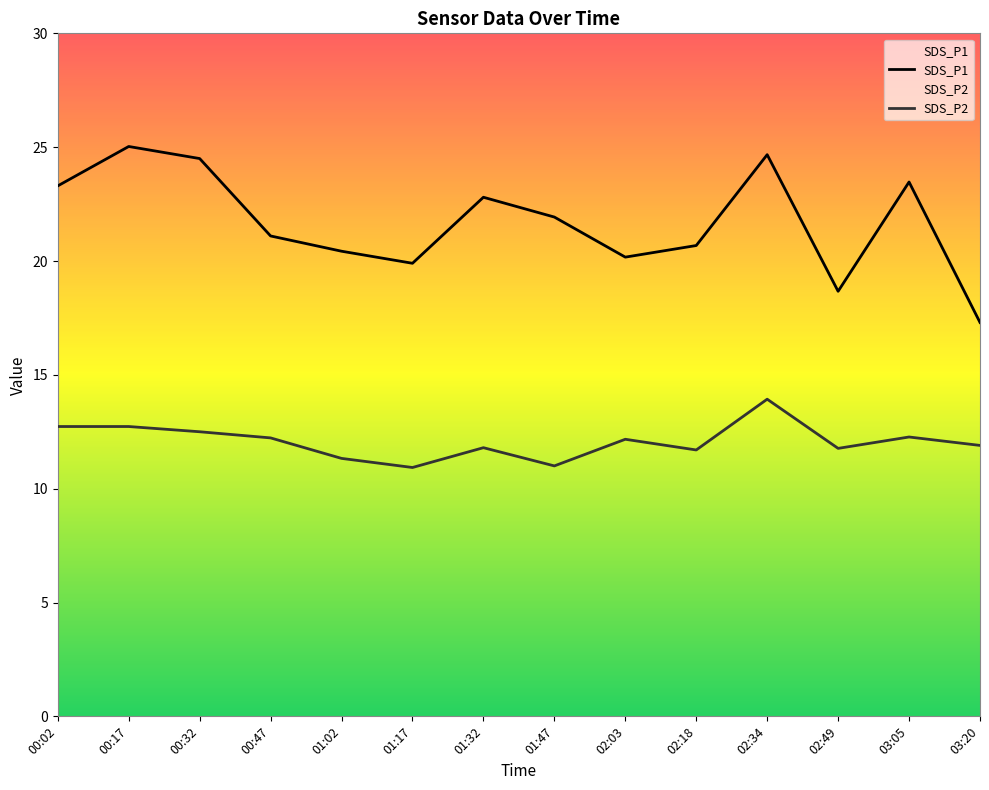

What is the sum of all SDS_P2 values?

169.0